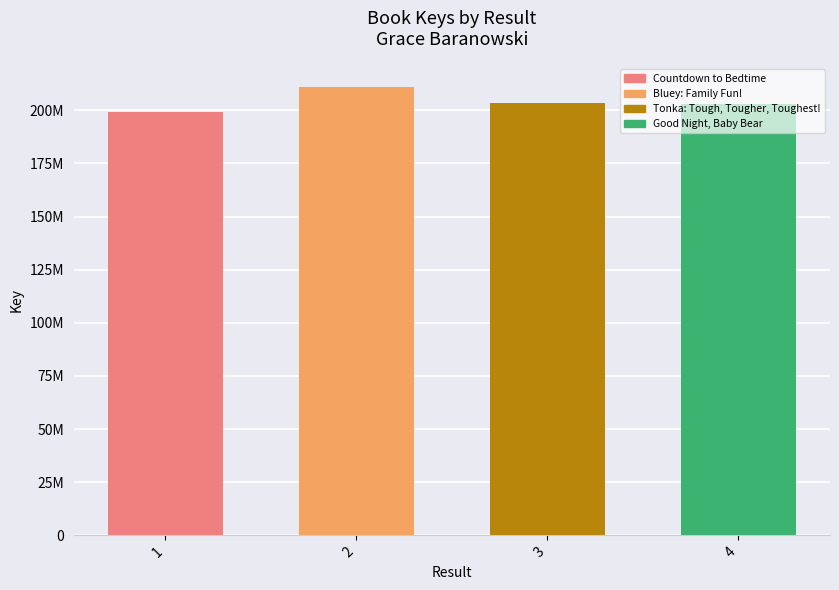

Are the bars horizontal?

No